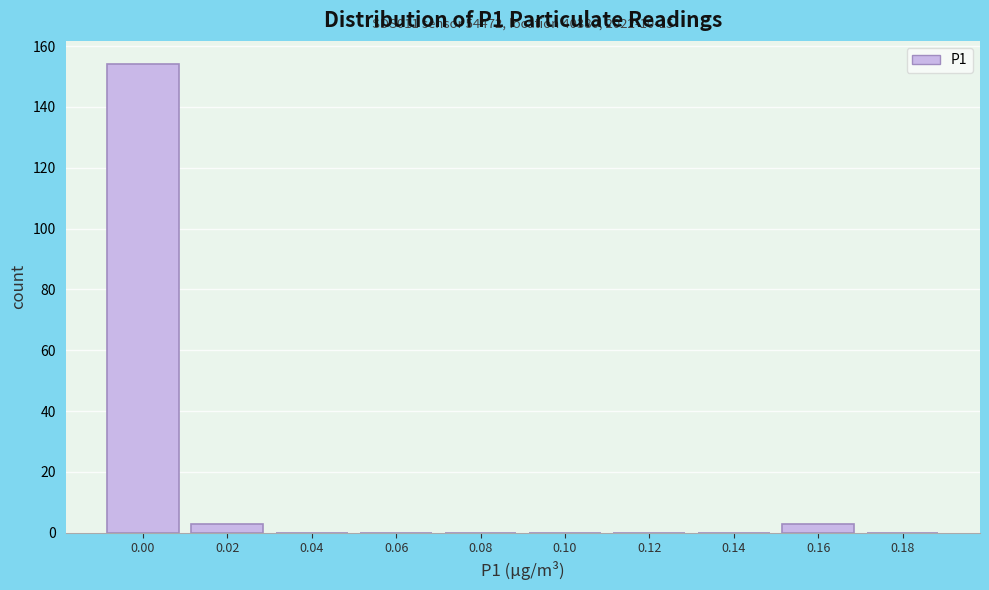

Reading right to left, extract all data points from this chart.

0.18=0	0.16=3	0.14=0	0.12=0	0.10=0	0.08=0	0.06=0	0.04=0	0.02=3	0.00=154